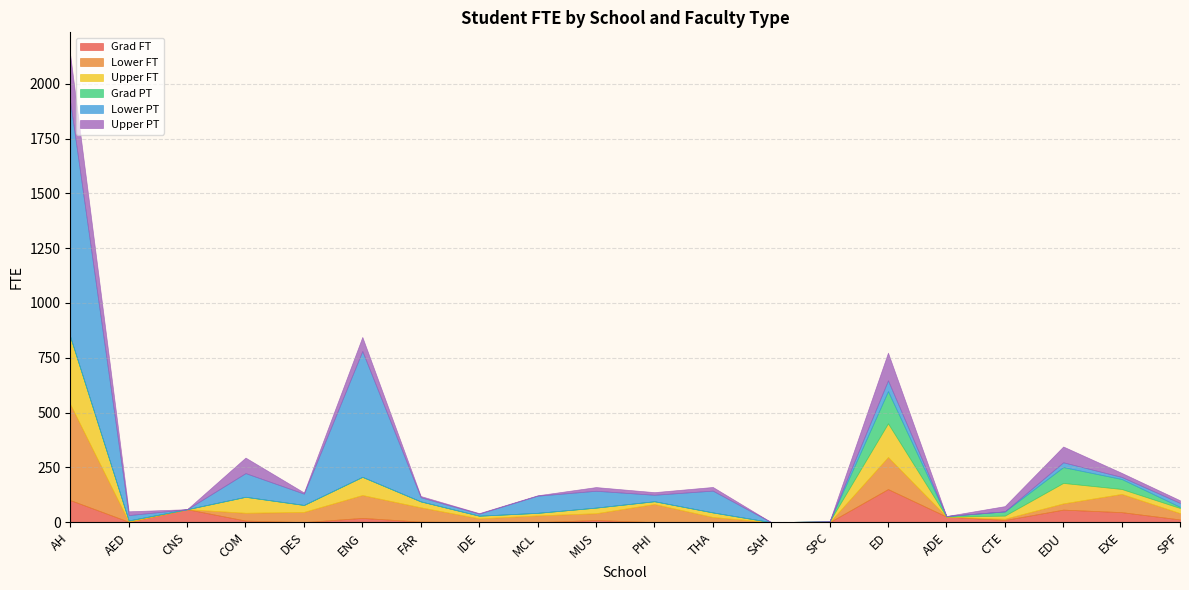

Read the Lower PT value at THA.

99.4